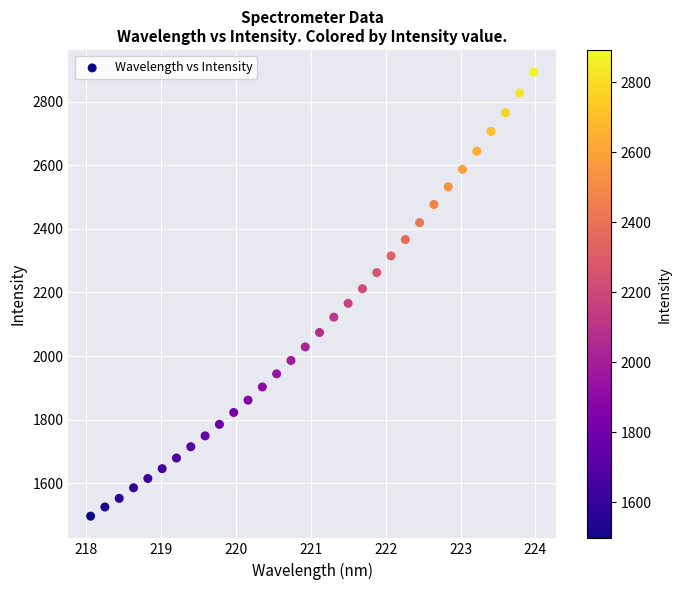

What is the range of X values (max minus min)?

5.9